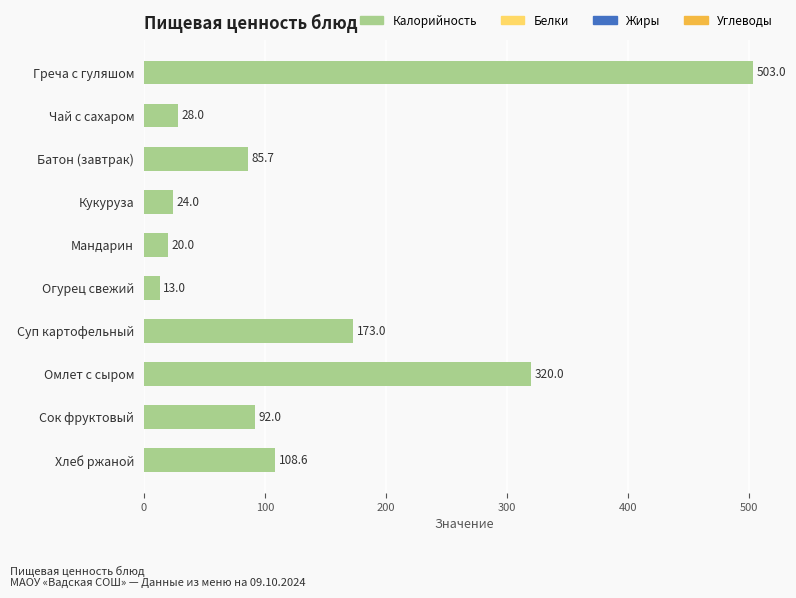

Does the chart contain stacked bars?

No